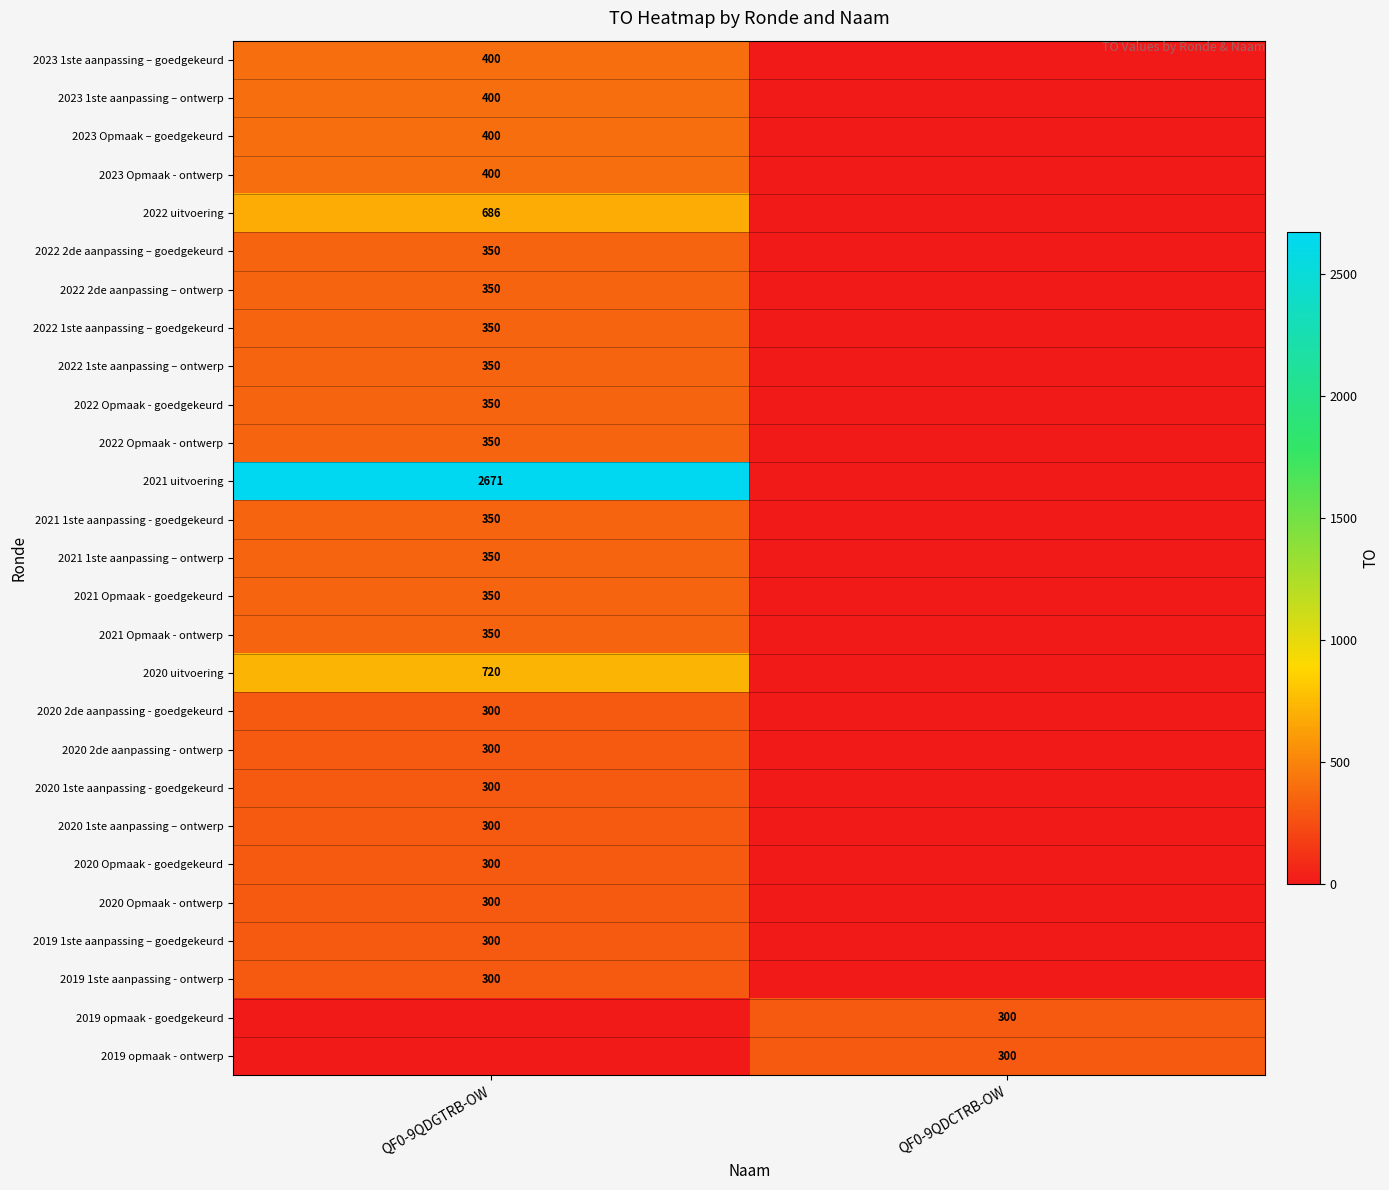

True or false: 2021 uitvoering has a value of 3633 at QF0-9QDGTRB-OW.

False